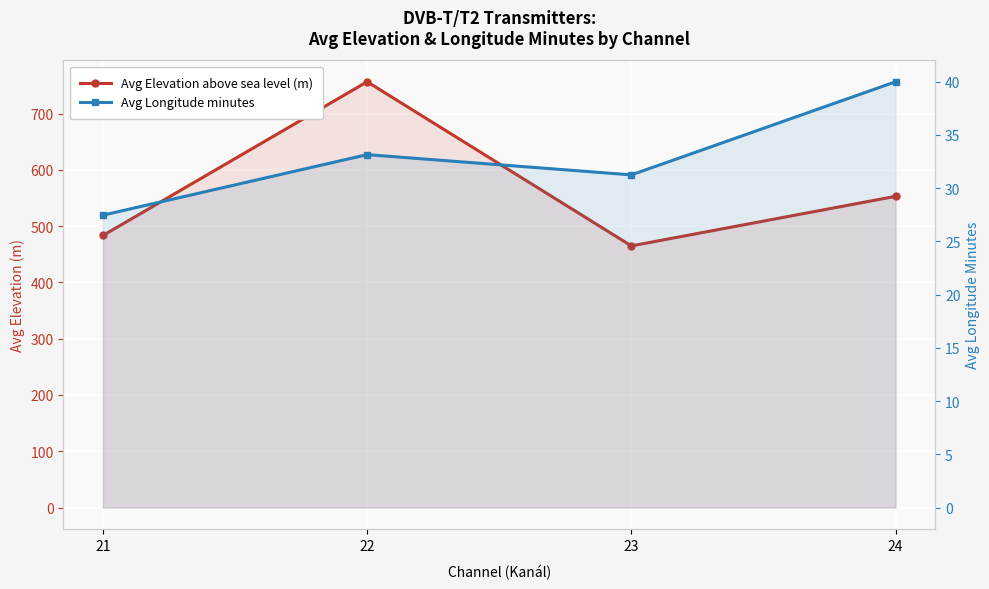

How many data points in Avg Elevation above sea level (m) are less than 553?

2